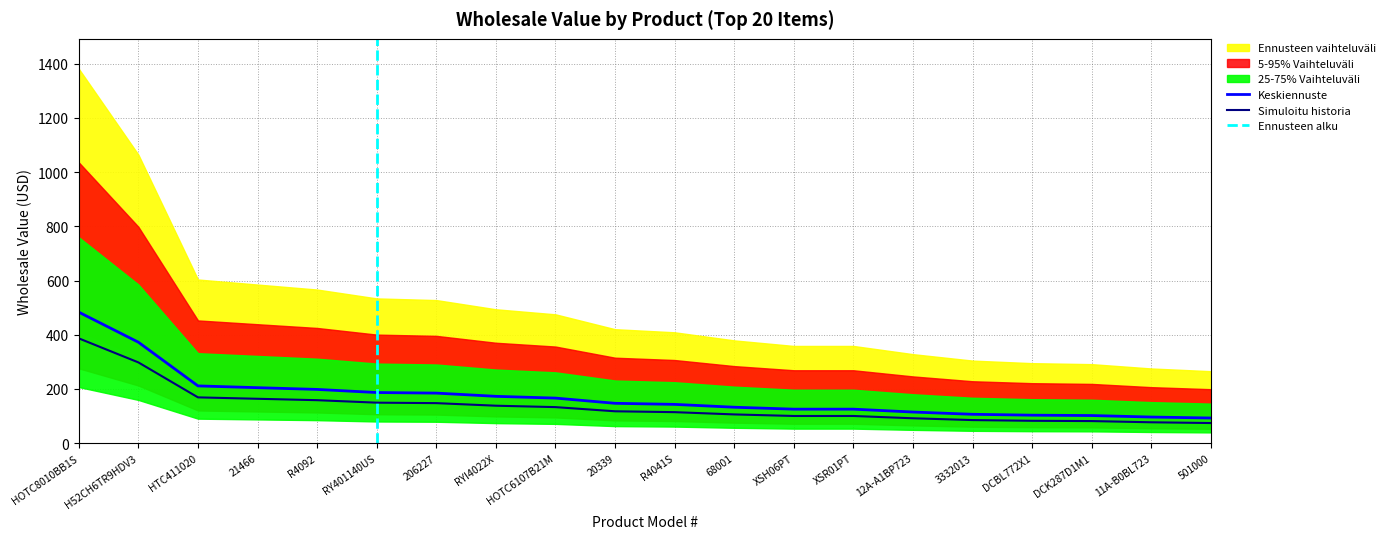

What is the smallest value displayed?

93.0